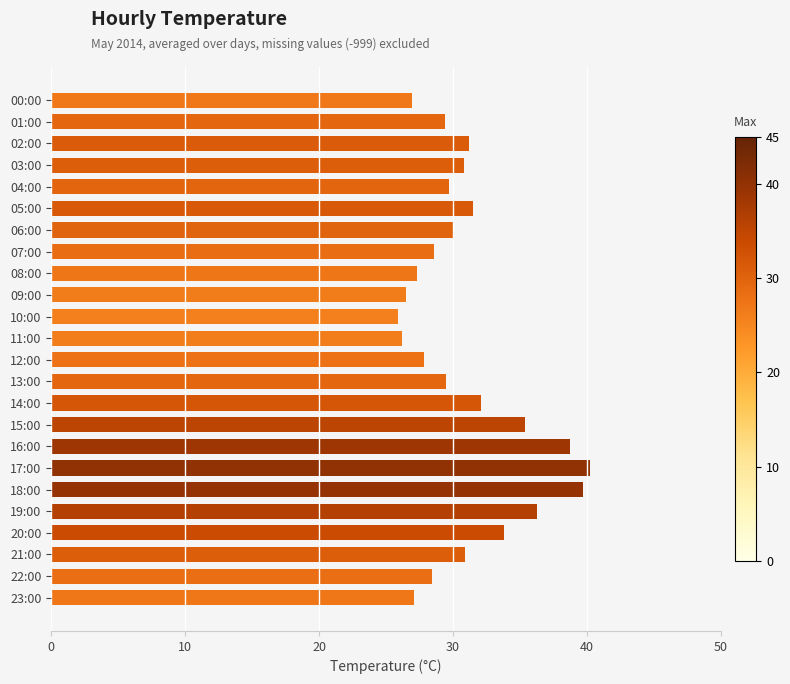

Which has a higher value, 16:00 or 15:00?

16:00